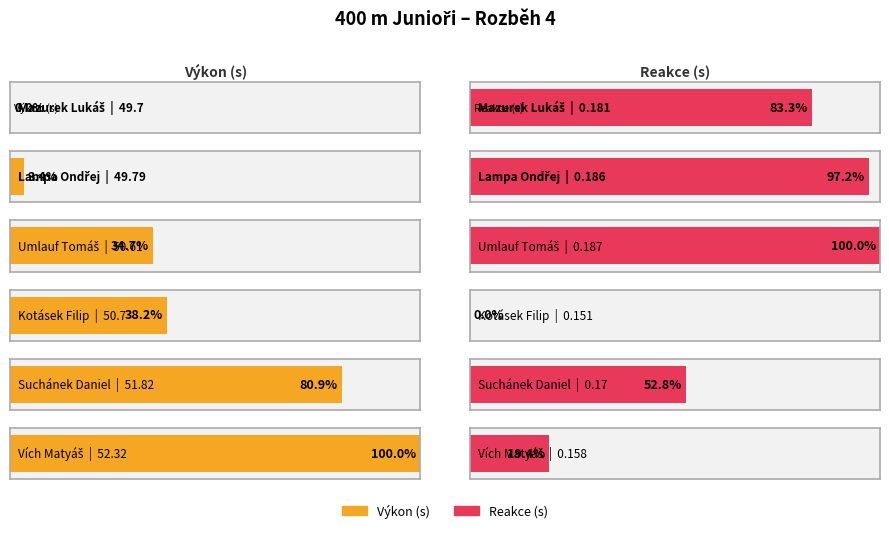

What is the sum of the Reakce values at Lampa Ondřej and Umlauf Tomáš?

0.4